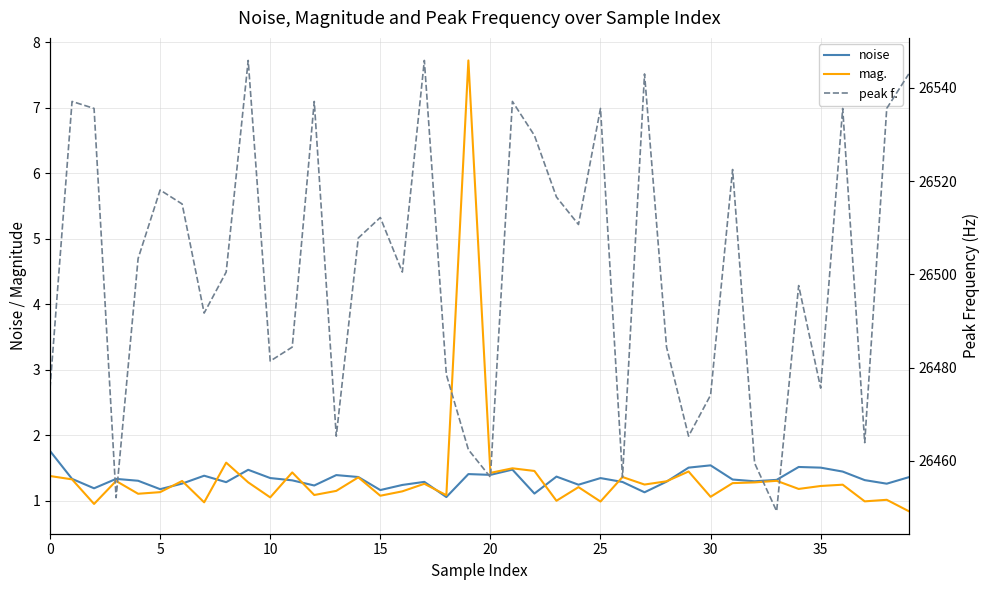

True or false: peak f. has a value of 26535.6 at 38.

True